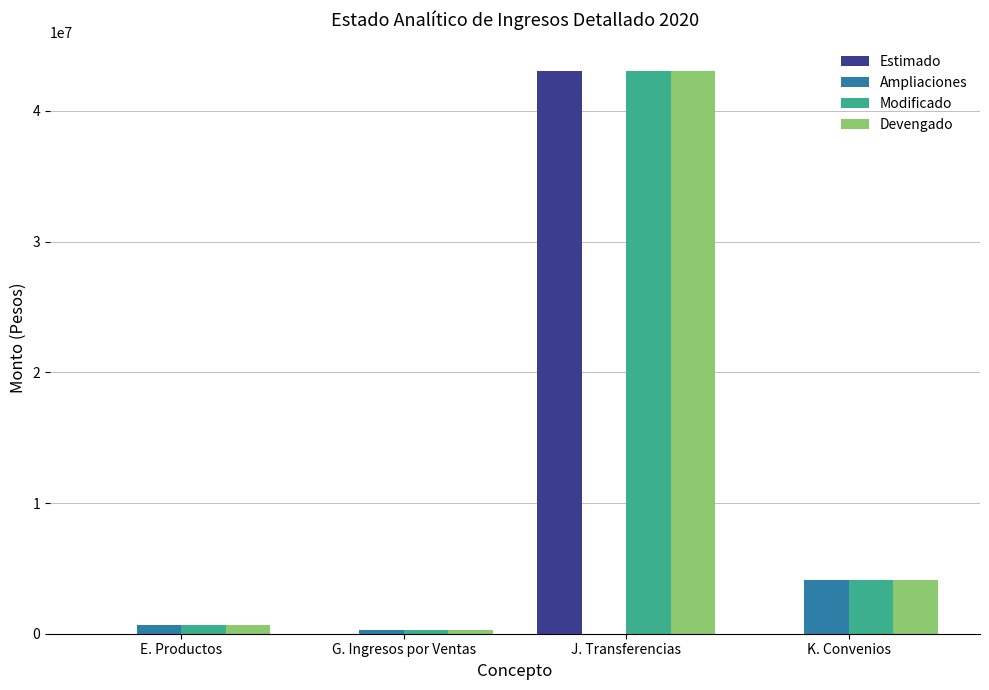

How many data points does each series have?

4